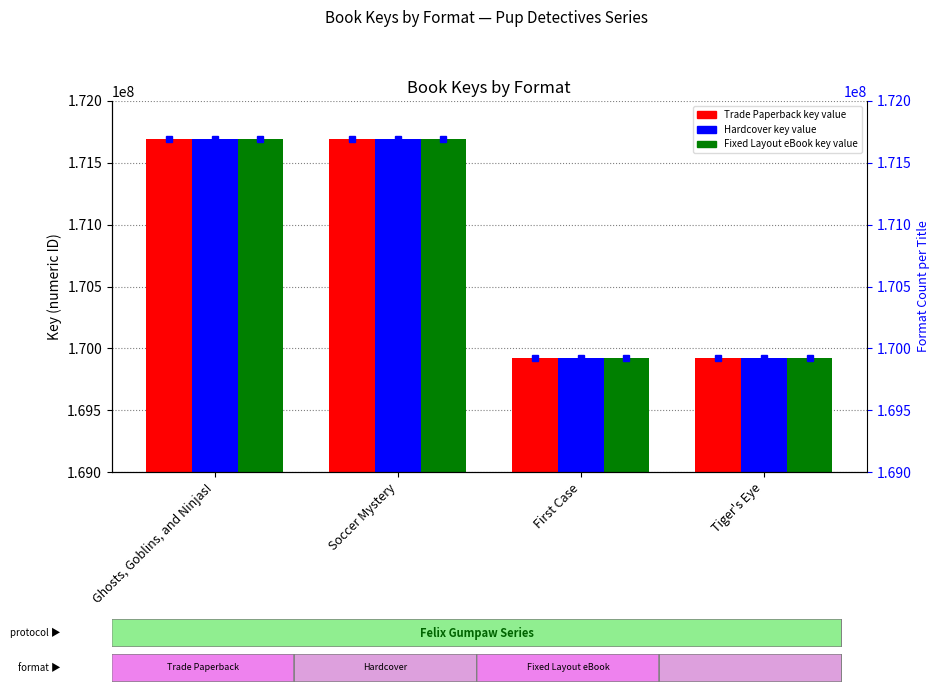

Where is Hardcover nearest to the value 170808339?

Soccer Mystery